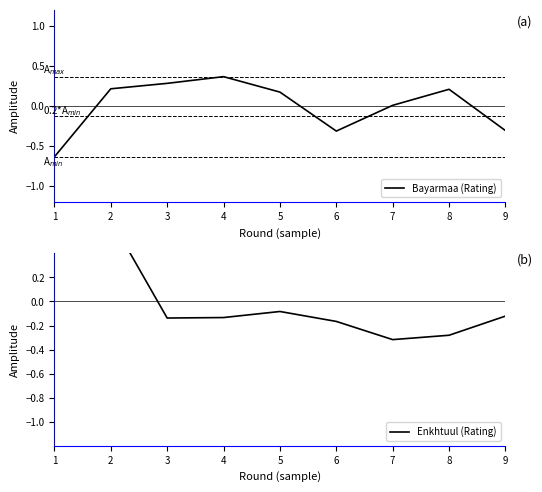

Reading left to right, extract all data points from this chart.

Bayarmaa (Rating): -0.6	0.2	0.3	0.4	0.2	-0.3	0.0	0.2	-0.3
Enkhtuul (Rating): 0.6	0.7	-0.1	-0.1	-0.1	-0.2	-0.3	-0.3	-0.1